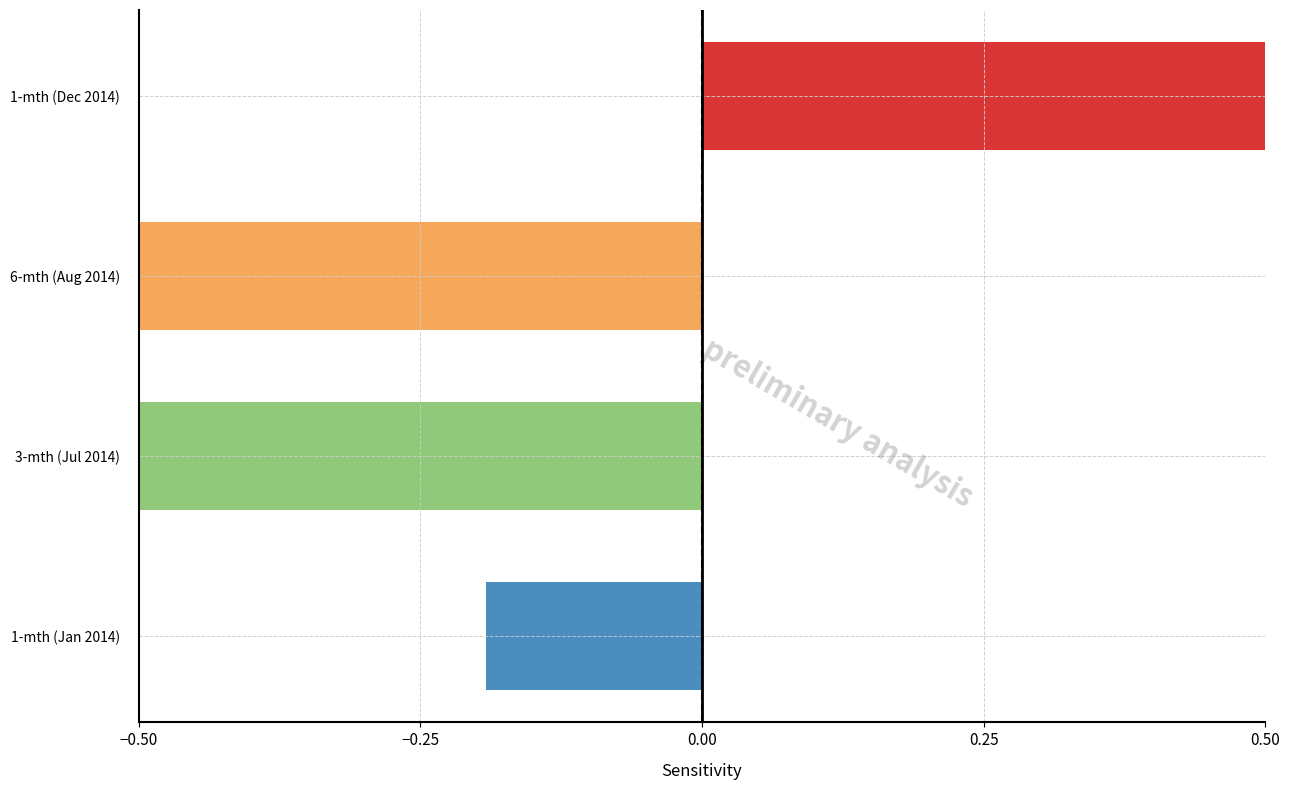

What is the value of the 6-mth (Aug) bar at the 6th from the left?

-2.3